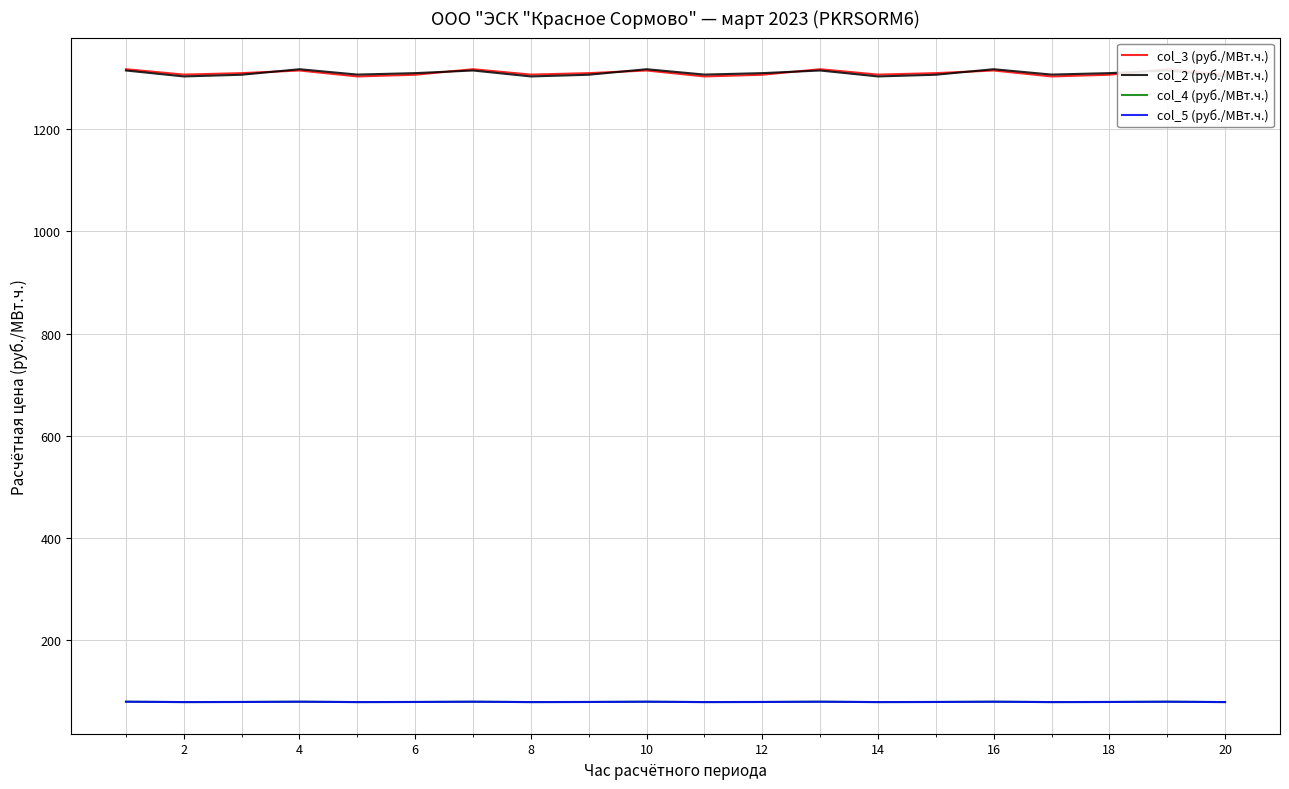

At how many categories does at least one series exceed 667?

20